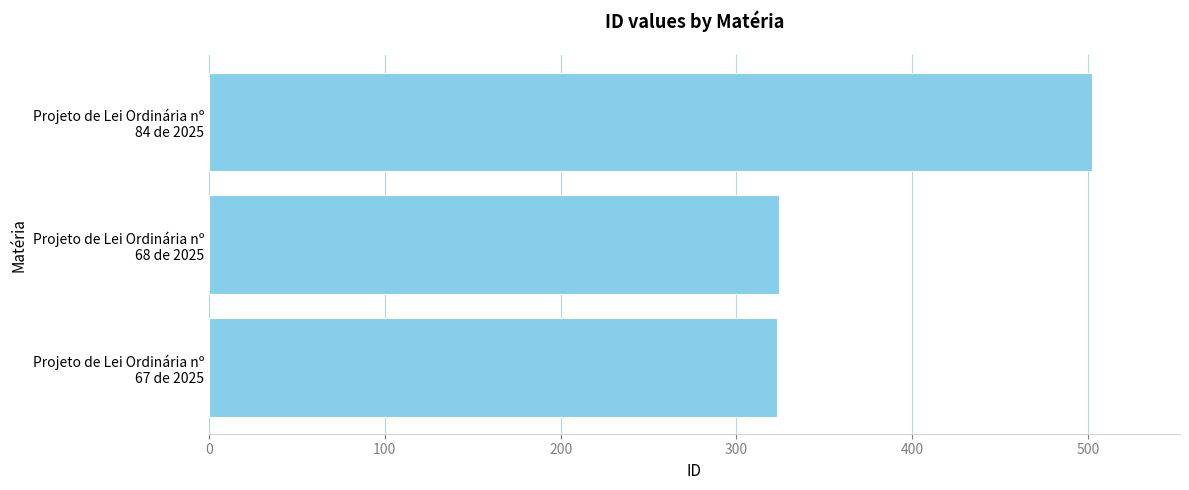

What is the difference between the maximum and minimum values?

179